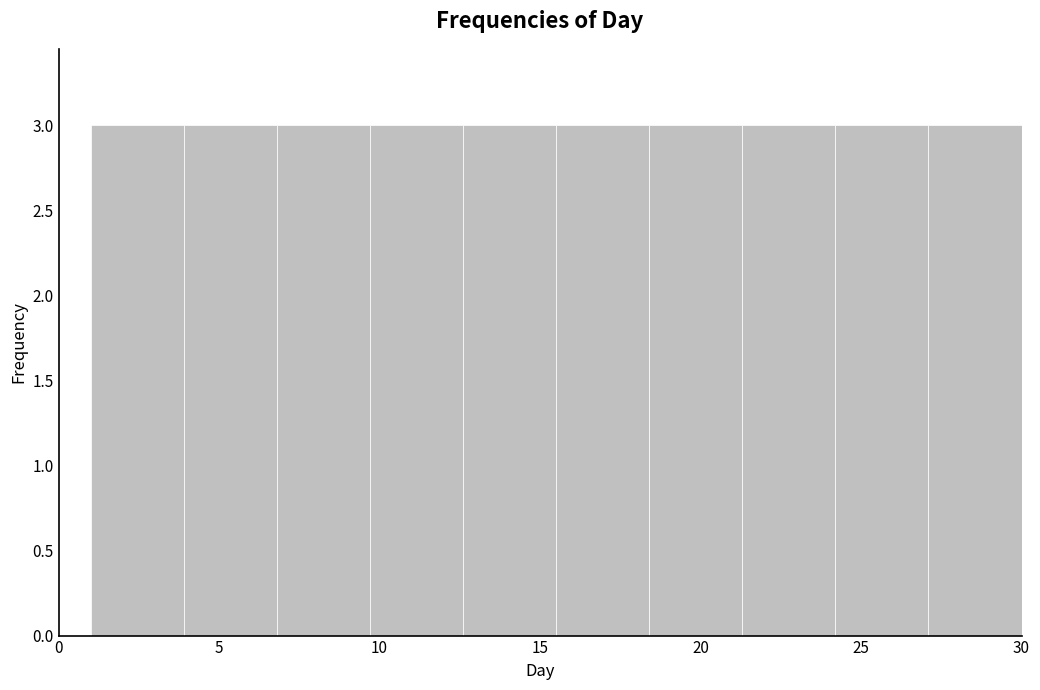

Reading left to right, transcribe this chart: for each bar, give the range it covers on the x-axis and its height. Neither the bar edges nor the heights are printed on the chart, so give them approximately, as read against the axes.

1.0 to 3.9: 3
3.9 to 6.8: 3
6.8 to 9.7: 3
9.7 to 12.6: 3
12.6 to 15.5: 3
15.5 to 18.4: 3
18.4 to 21.3: 3
21.3 to 24.2: 3
24.2 to 27.1: 3
27.1 to 30.0: 3